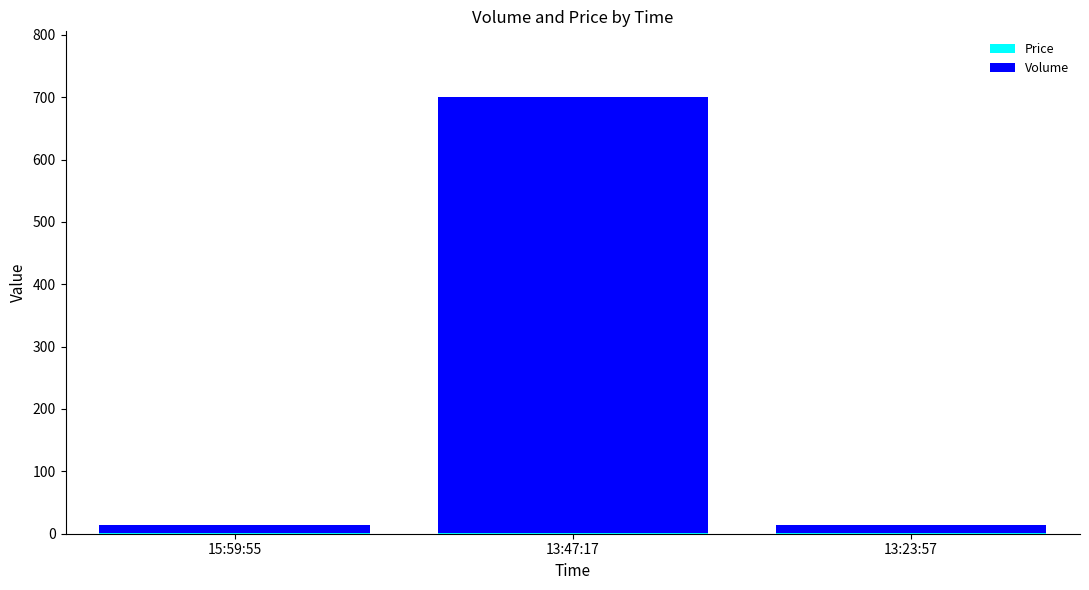

At which category is the sum across all series the highest?

13:47:17